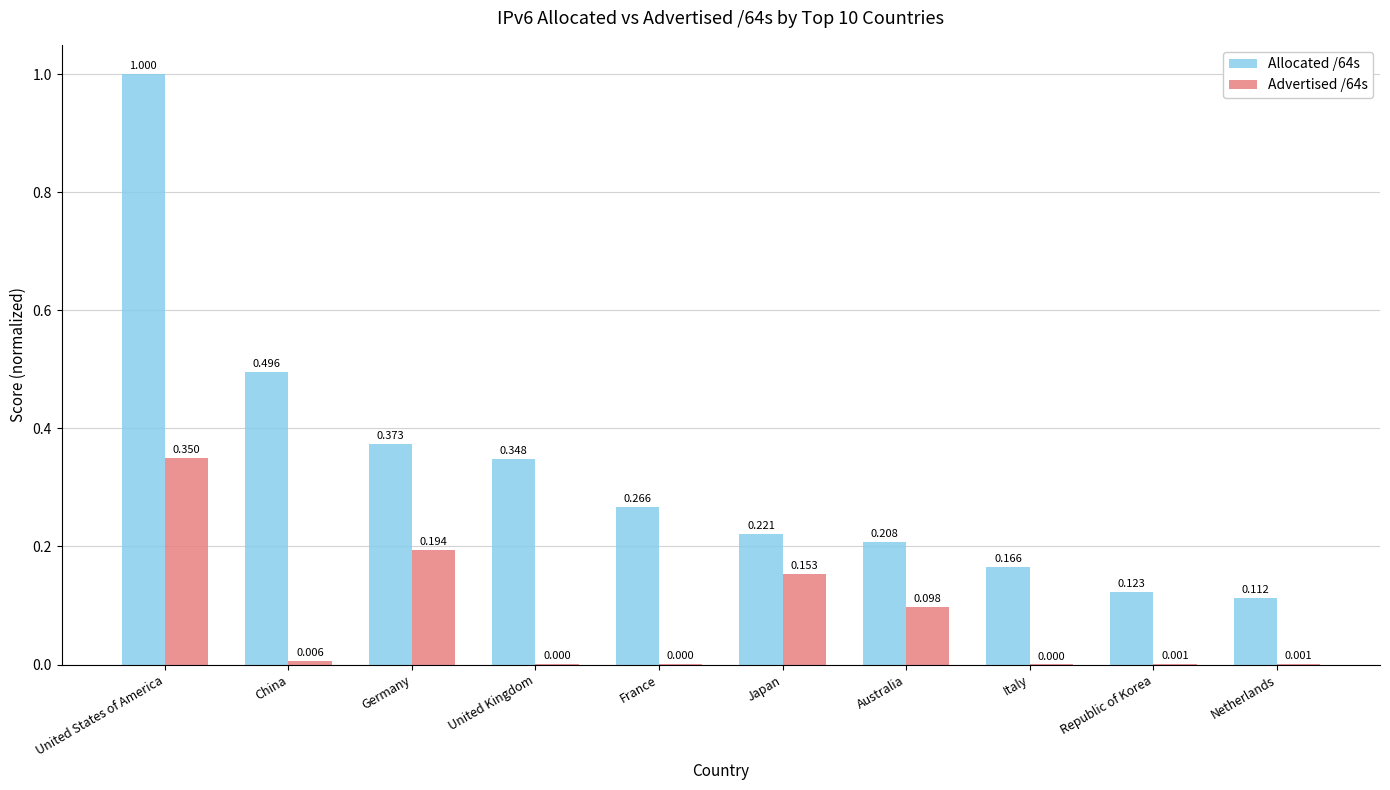

Does the chart contain stacked bars?

No